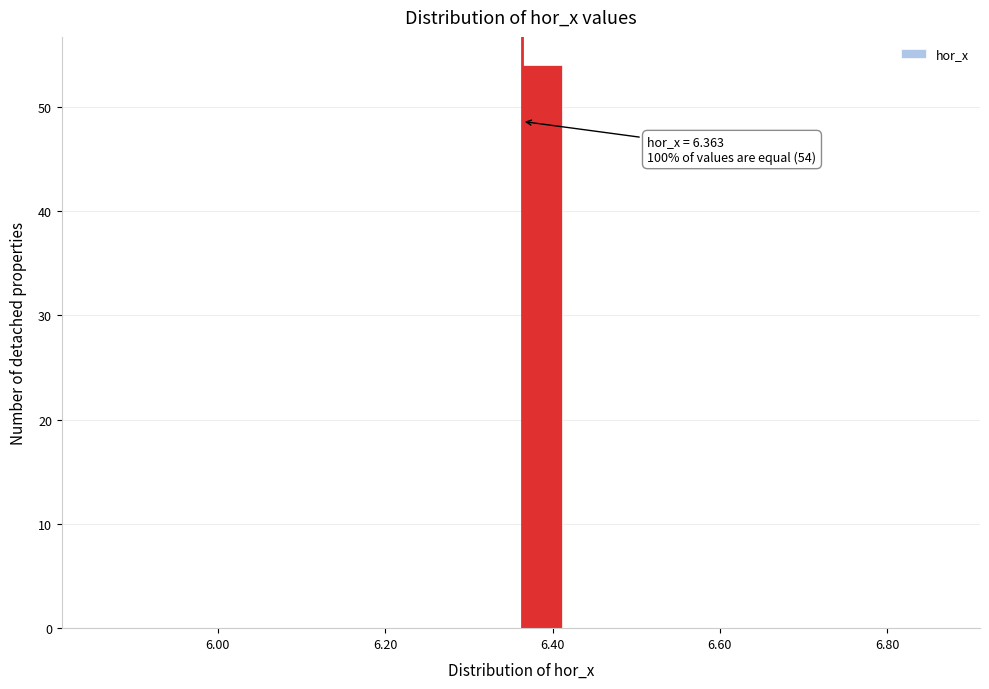

Read against the x-axis, roughly where is the centre of the tallest bar?

6.38